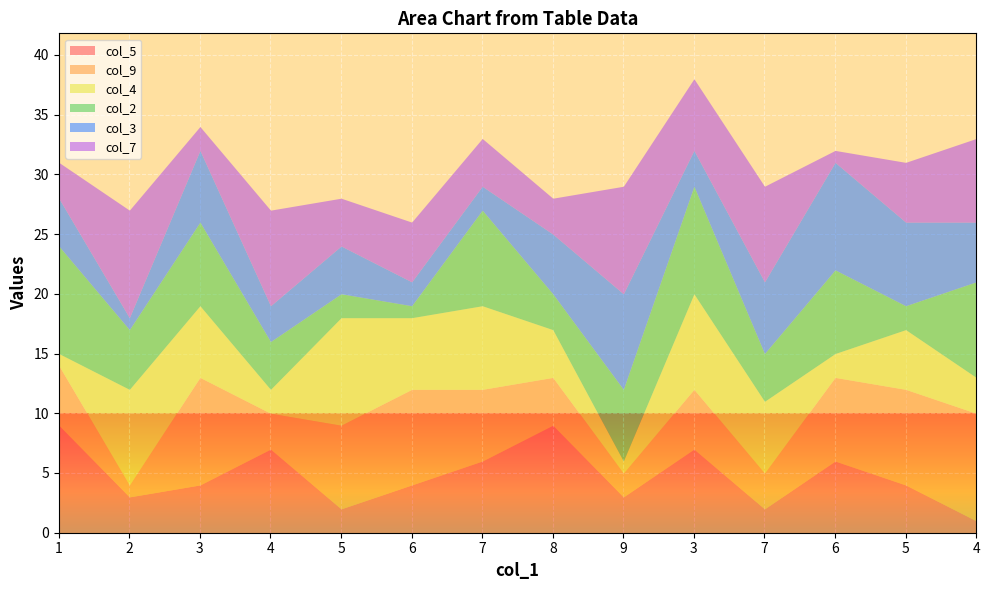

What is the lowest value of the col_4 series?

1